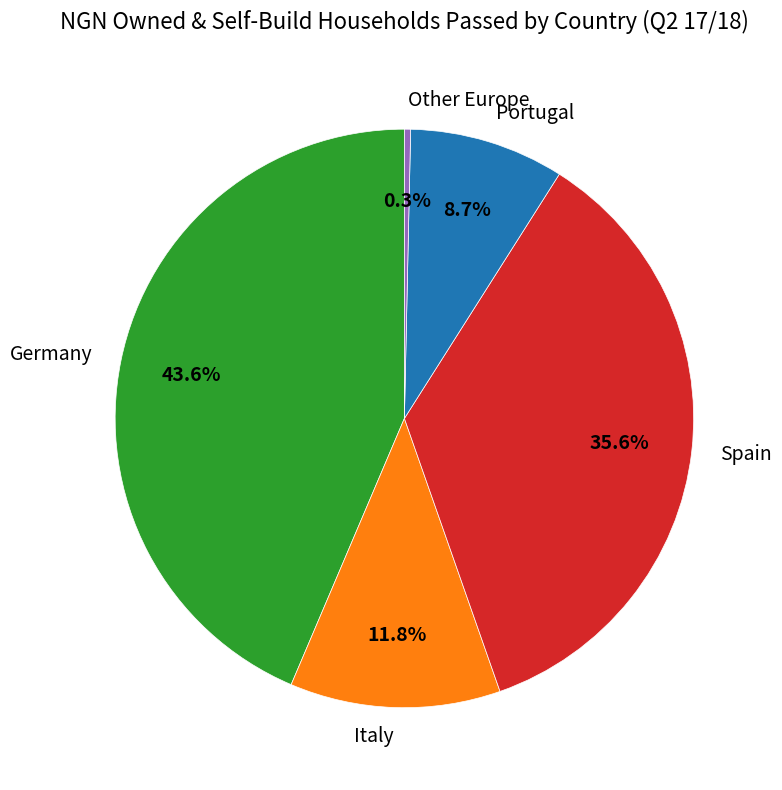

Combined, do Portugal and Spain account for over 50%?

No